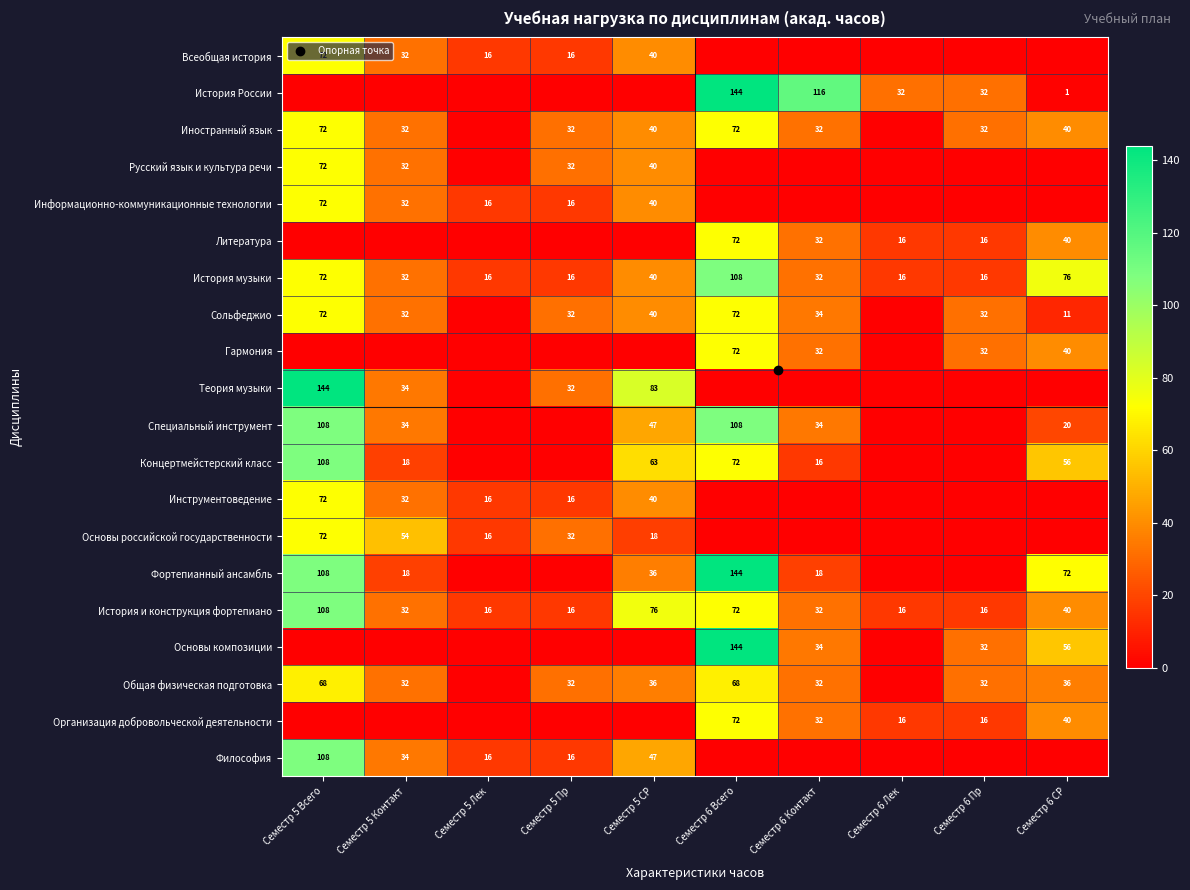

What is the difference between the История и конструкция фортепиано values at Семестр 5 Пр and Семестр 6 Всего?

56.0